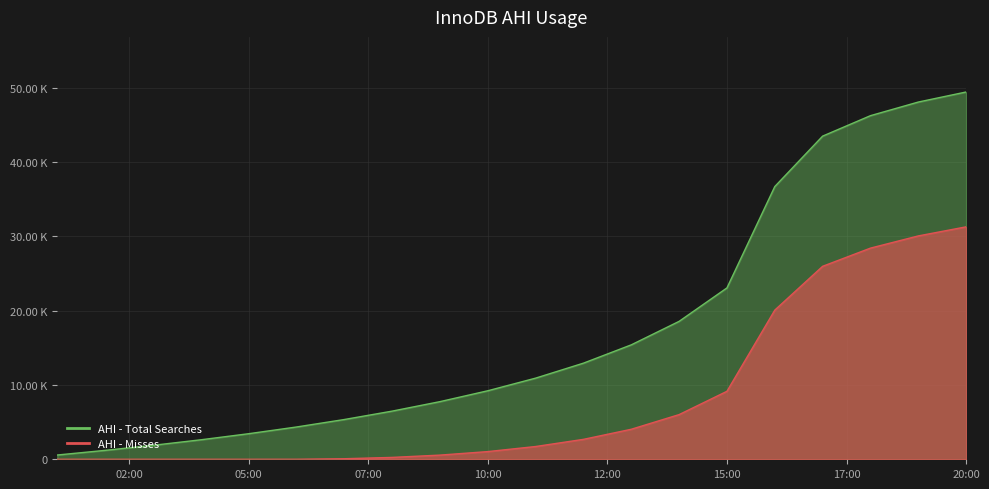

At how many categories does at least one series exceed 49307?

1